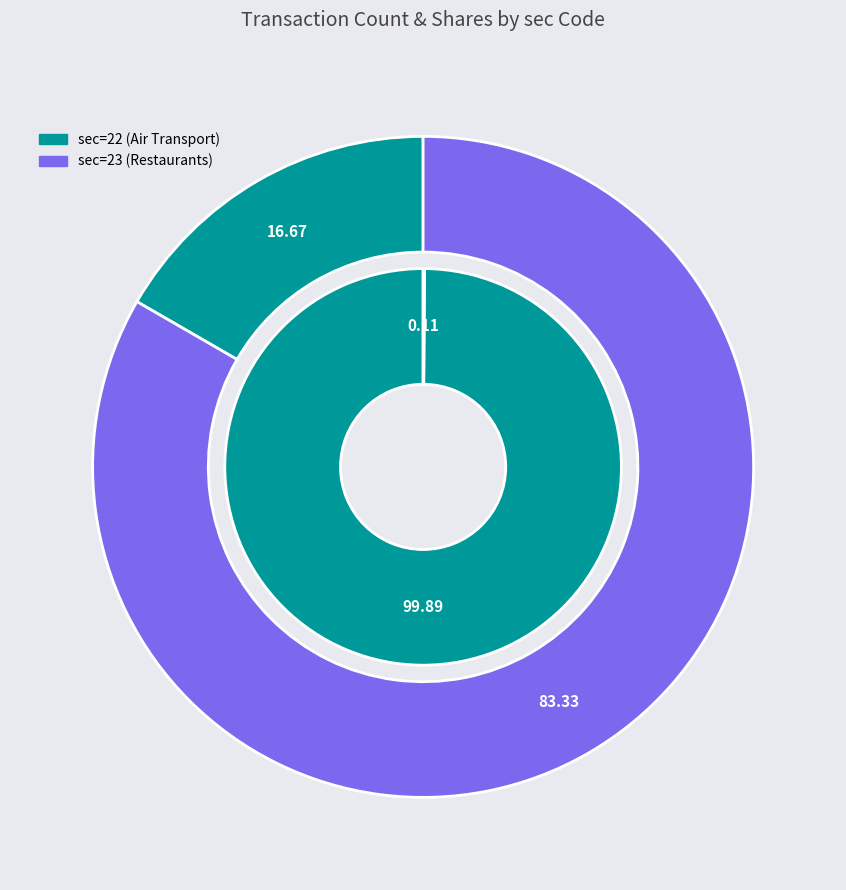

Between sec=23 and sec=22, which is larger?

sec=23